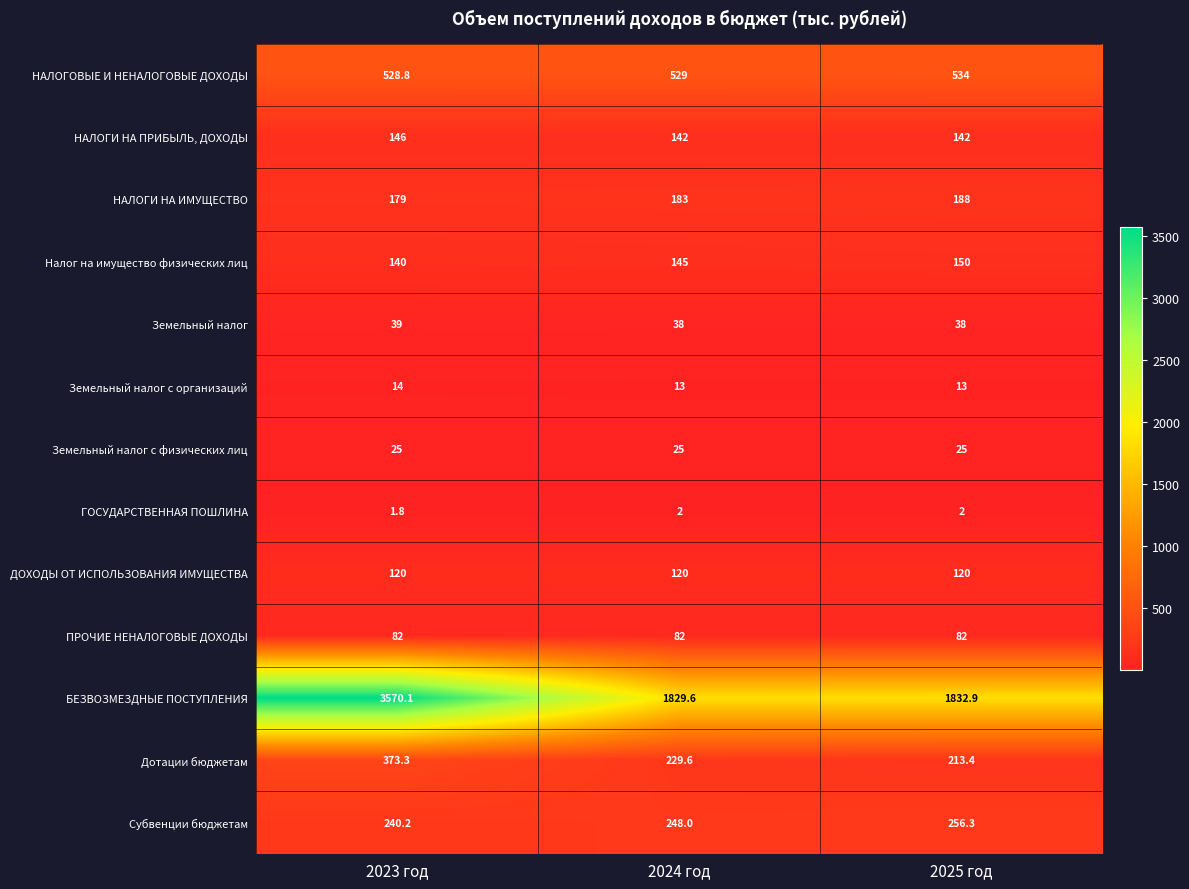

Which series changed the most between 2023 год and 2025 год?

БЕЗВОЗМЕЗДНЫЕ ПОСТУПЛЕНИЯ